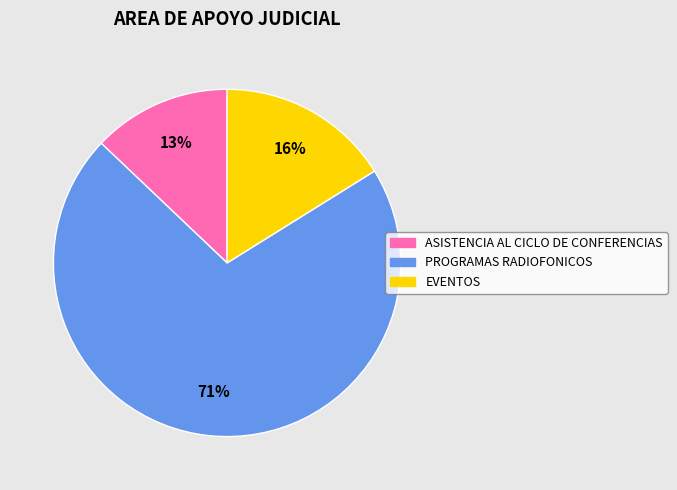

Is it true that EVENTOS is 16% of the pie?

True